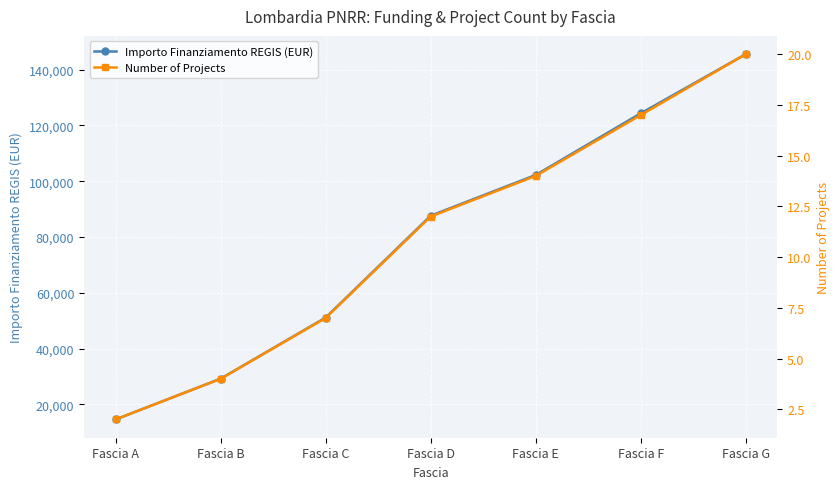

Is it true that Importo Finanziamento REGIS (EUR) equals 8174 at Fascia B?

False